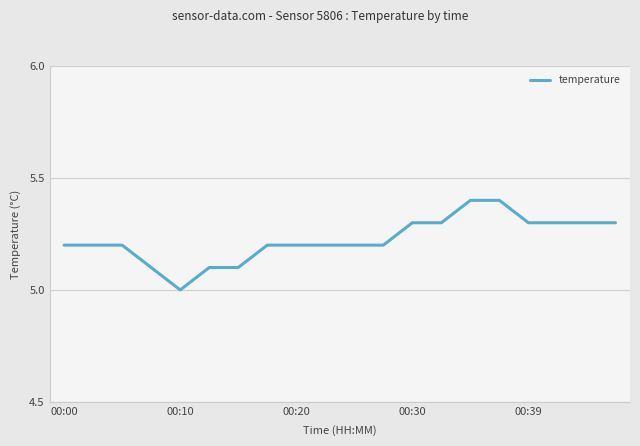

What is the smallest value displayed?

5.0